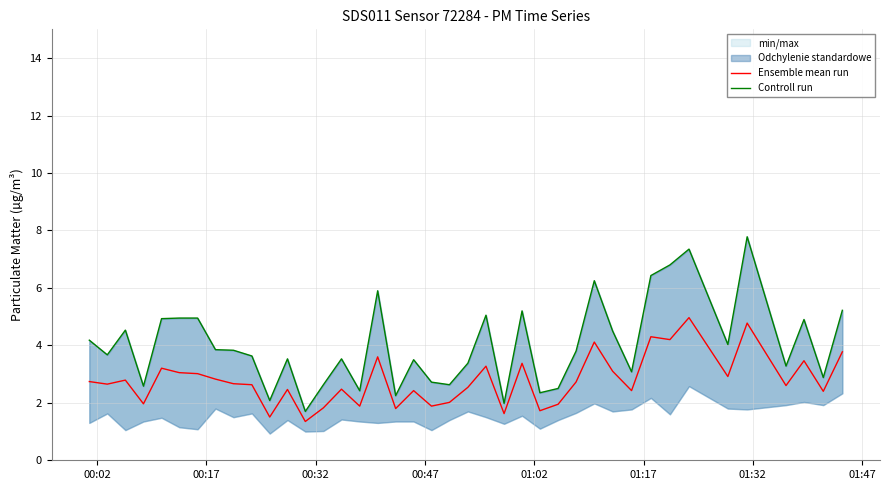

True or false: Controll run has more than 0 interior local peaks.

True